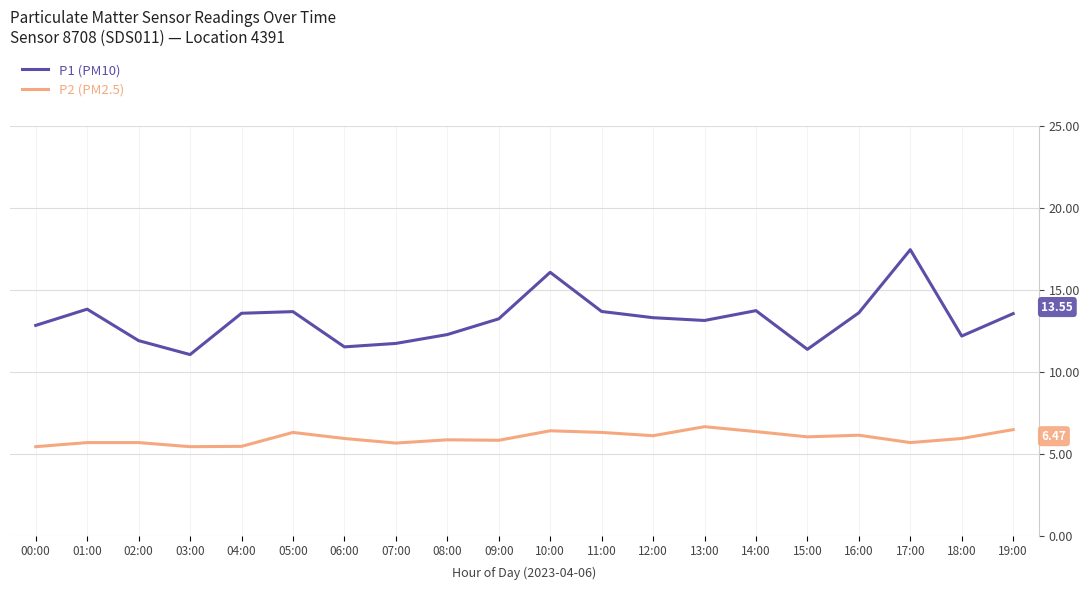

Which series has the largest range (max minus min)?

P1 (PM10)